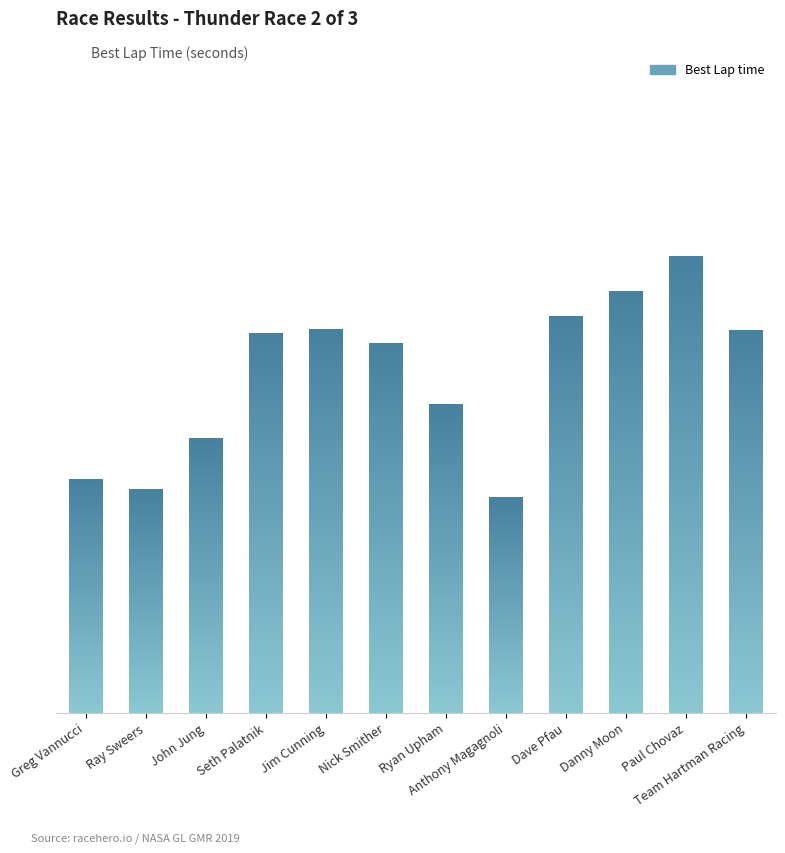

What position from the left is Team Hartman Racing?

12